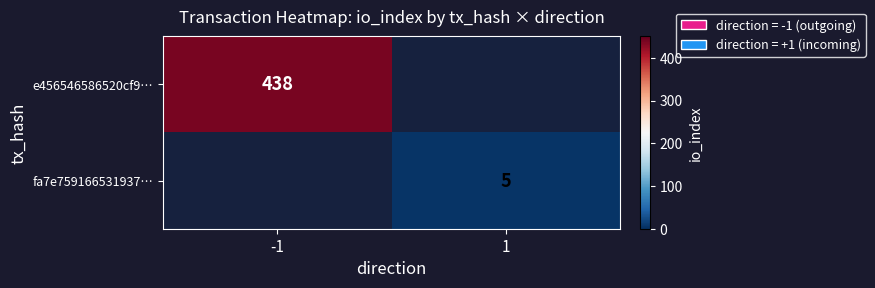

The value of e456546586520cf9… at -1 is 438. True or false?

True